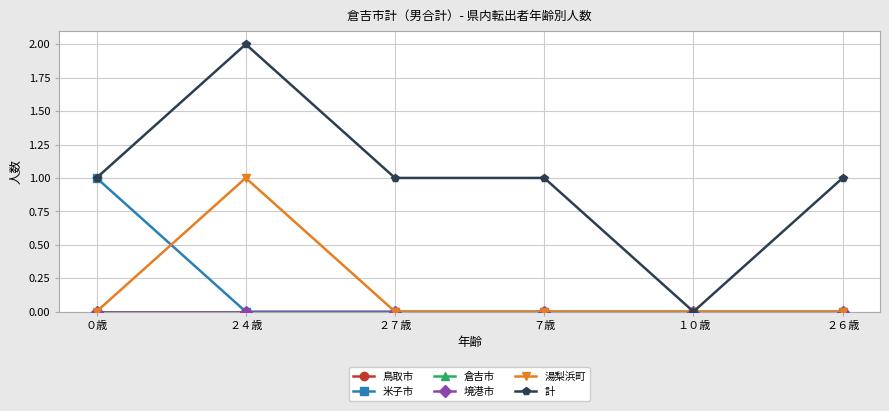

What is the label of the 5th point from the right?

２４歳